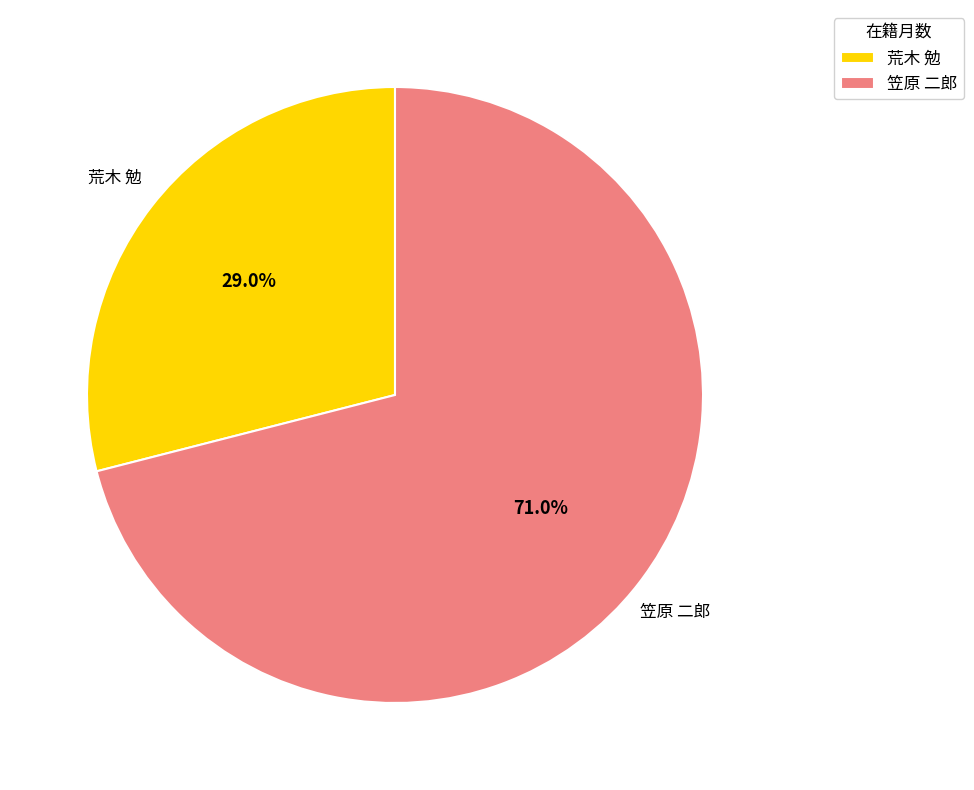

True or false: 荒木 勉 accounts for 29% of the total.

True